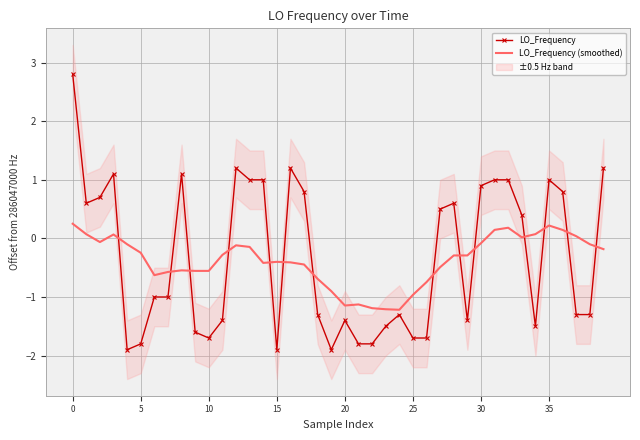

What is the spread (max minus min) of values at 18?

0.6